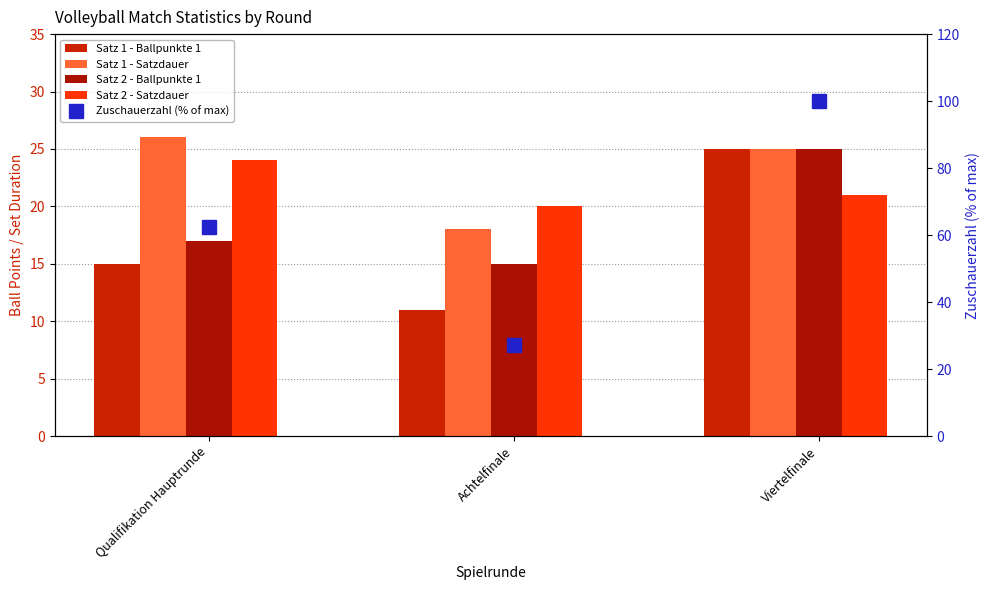

The Satz 2 - Satzdauer series shows 20.0 at Achtelfinale. True or false?

True